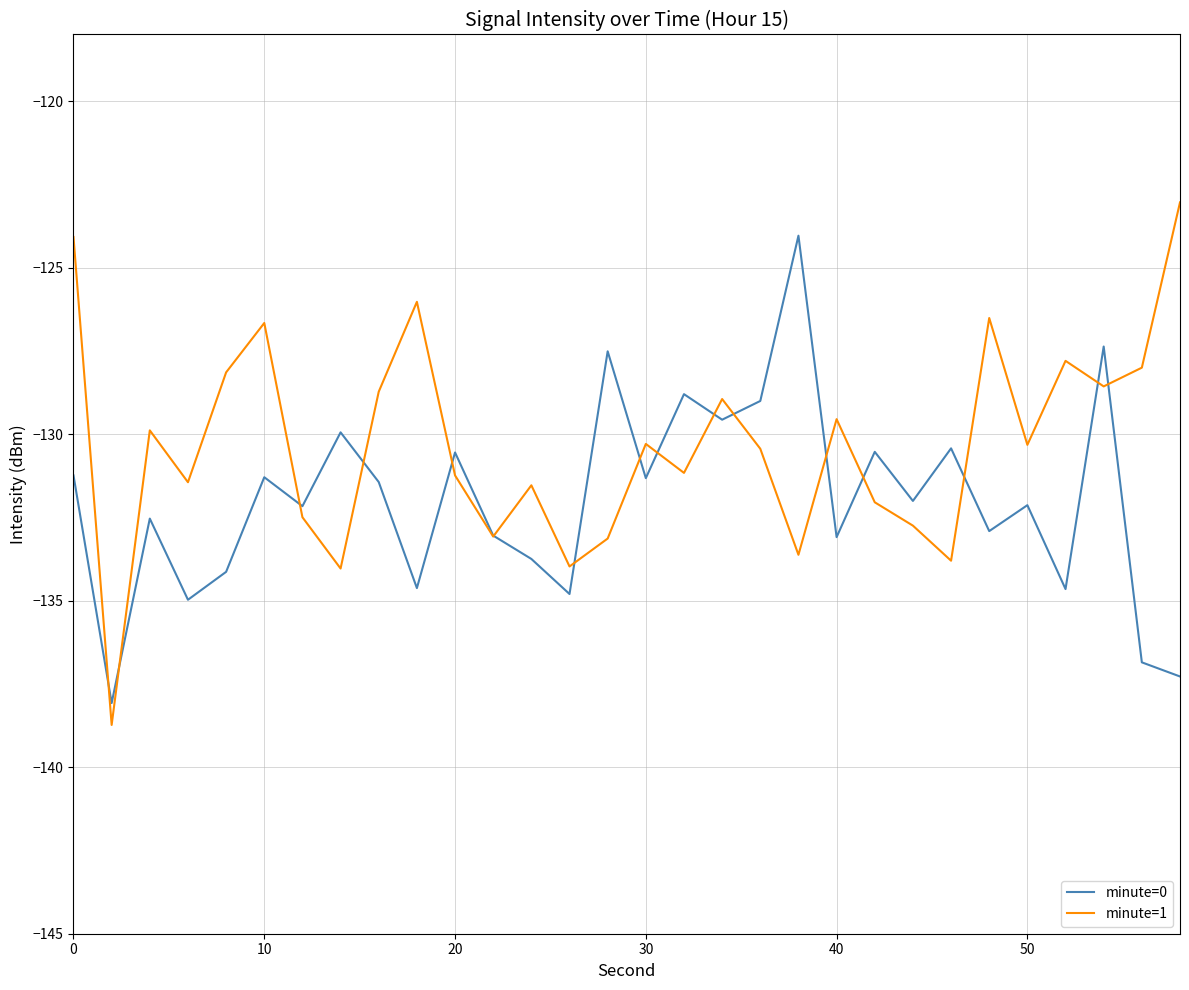

What is the maximum value shown in the chart?

-123.0